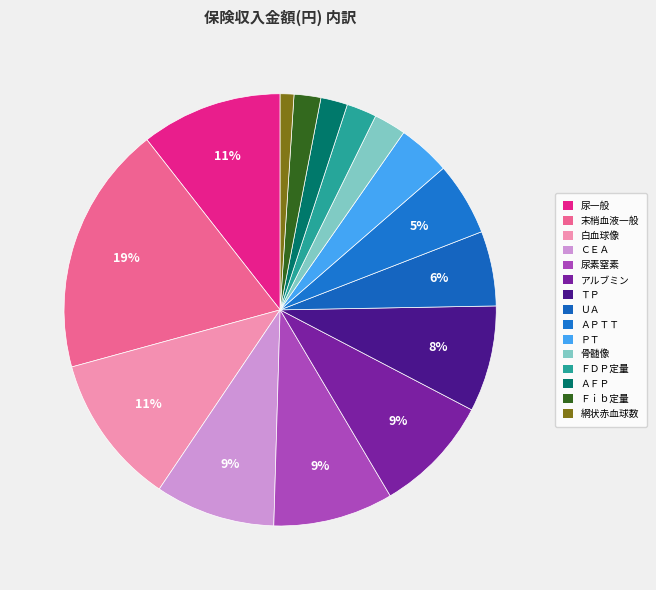

True or false: 尿一般 accounts for 1% of the total.

False